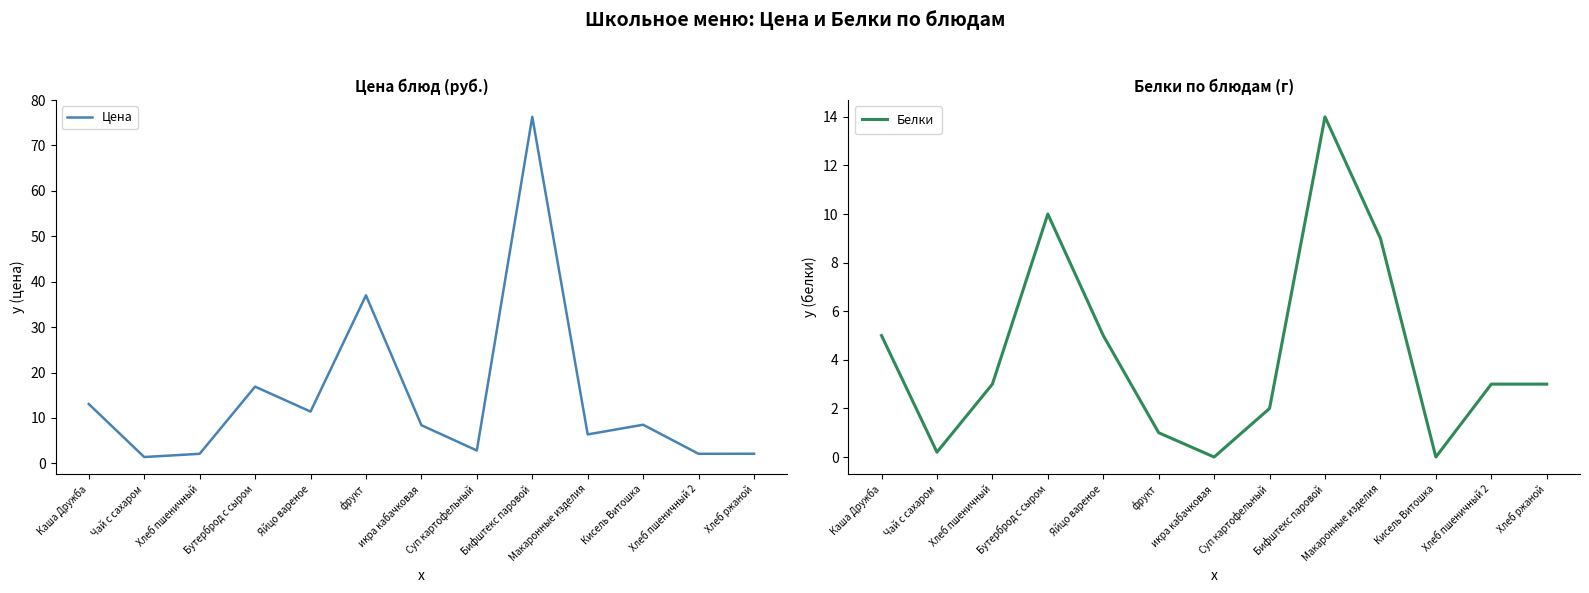

At how many categories does at least one series exceed 63?

1